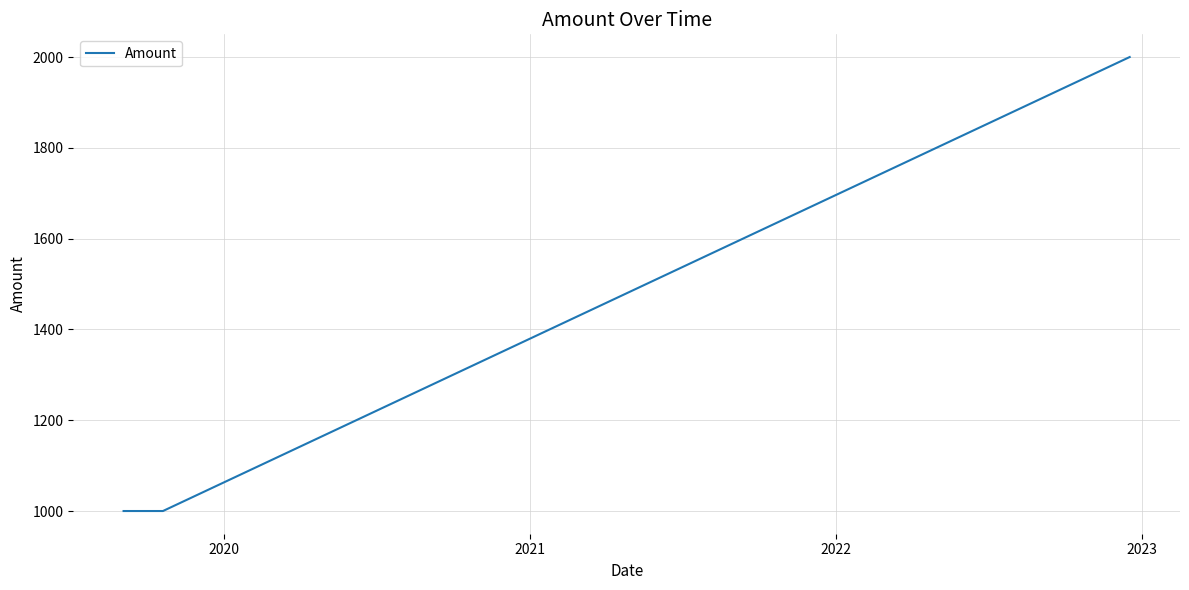

What is the difference between the maximum and minimum values?

1000.0